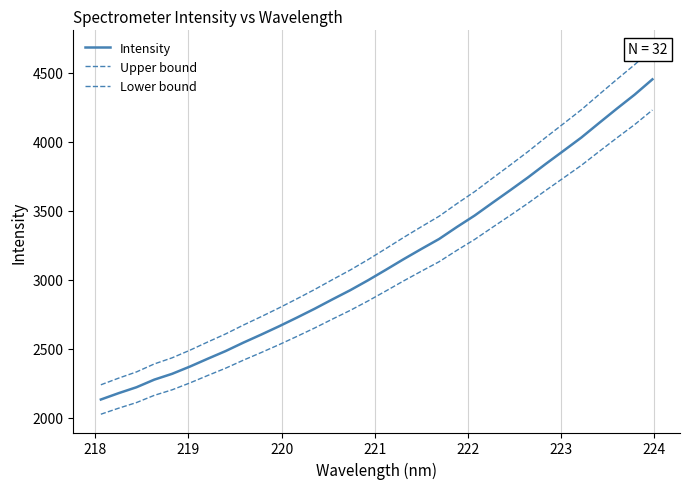

How many series are shown in this chart?

3